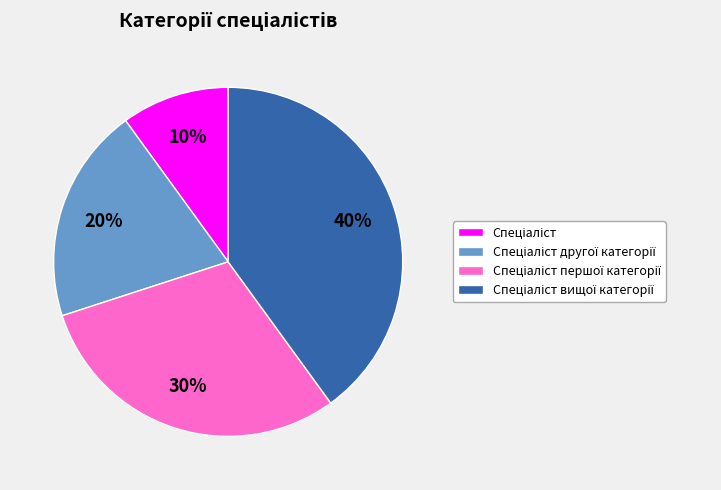

Is there any slice that represents more than half of the pie?

No